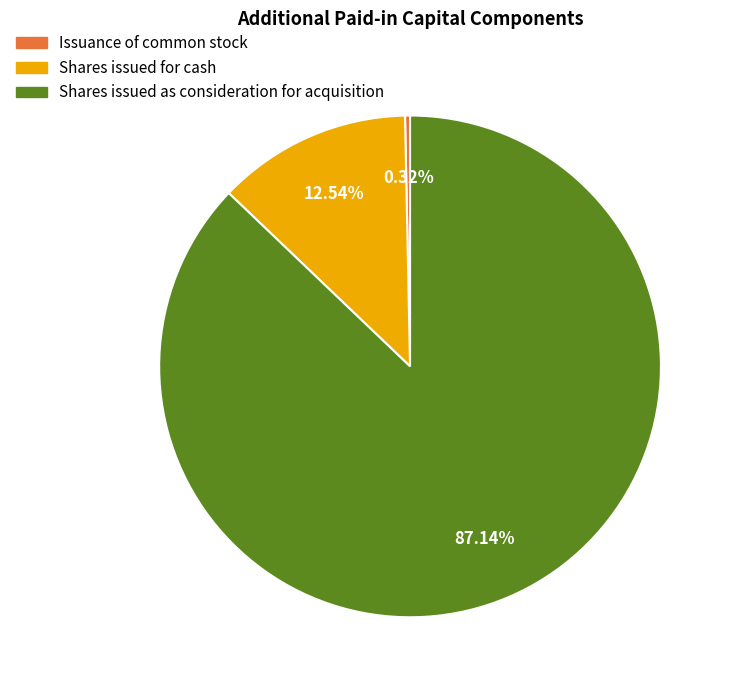

Does Issuance of common stock represent more than half of the total?

No